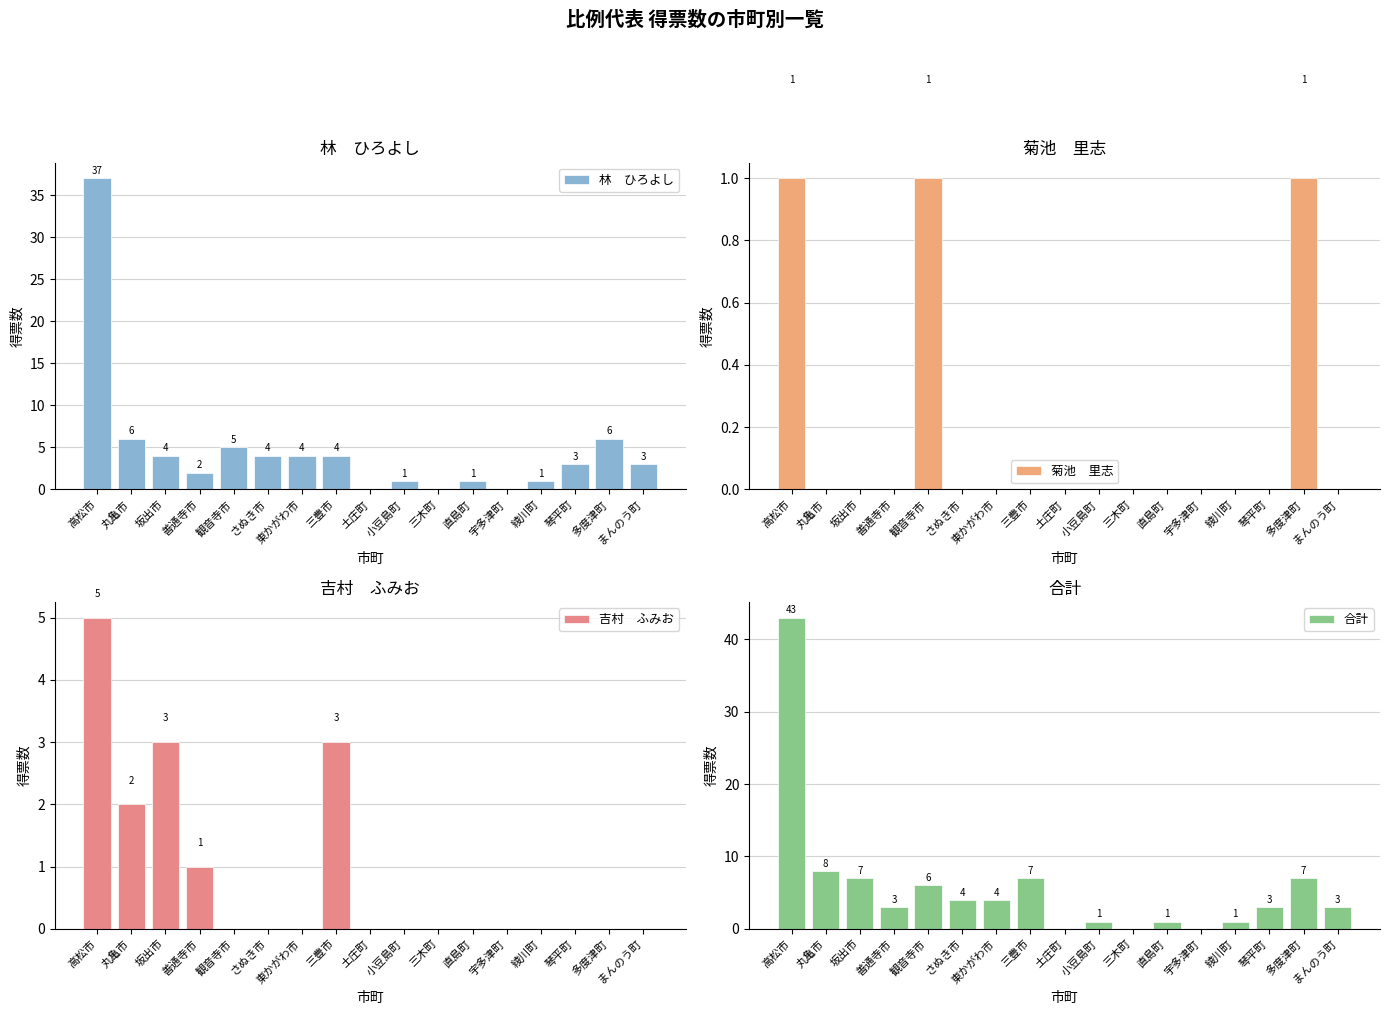

Between 坂出市 and 直島町, which series saw the biggest shift?

合計